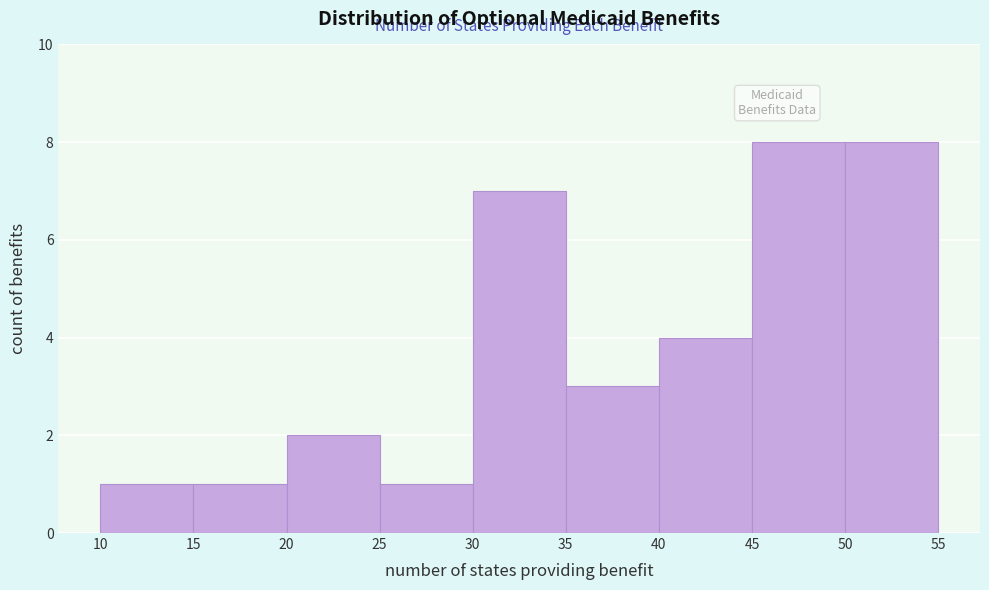

What is the height of the bar covering 50 to 55 on the x-axis? The values are not printed on the chart, so give them approximately, as read against the axis.

8